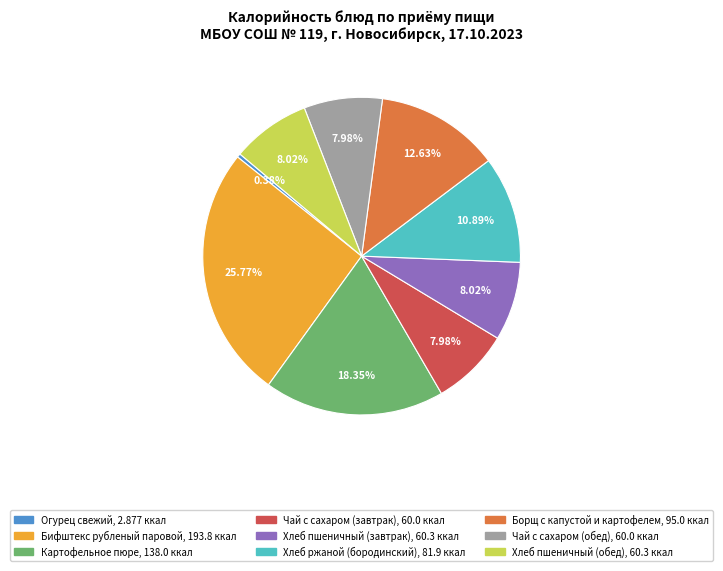

Approximately how many times larger is the value at Хлеб пшеничный (обед) compared to Хлеб ржаной (бородинский)?

0.7